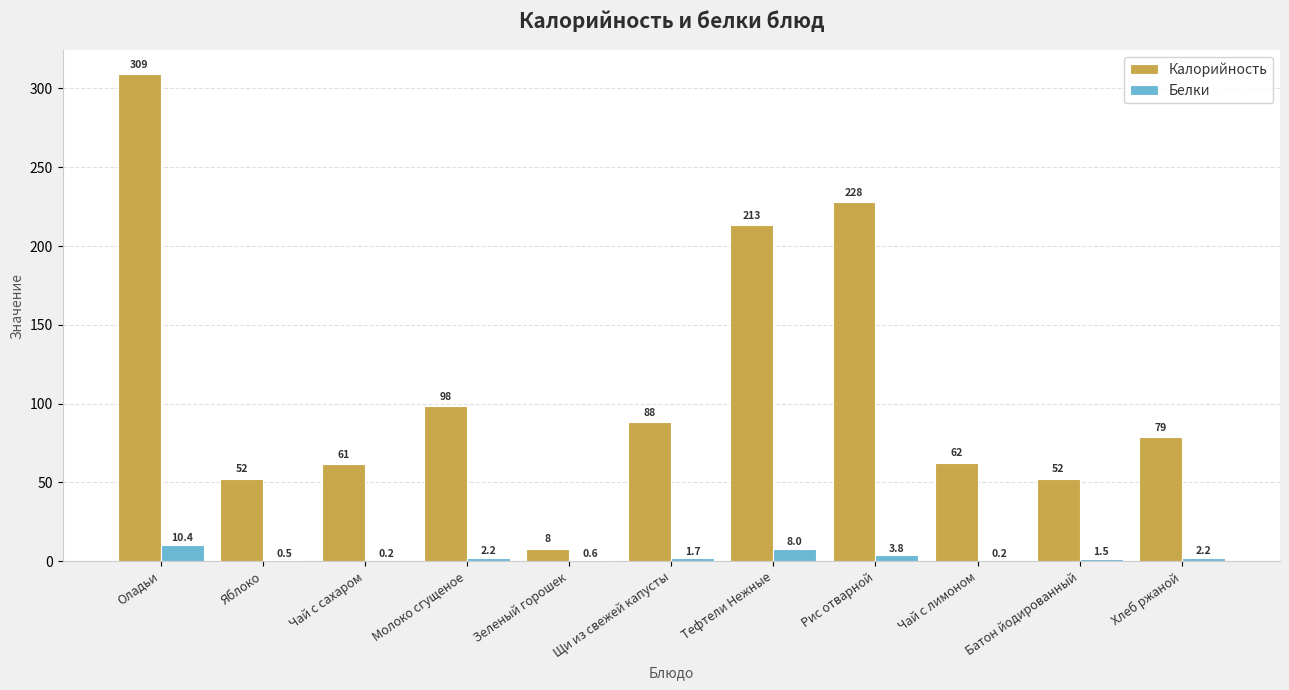

How many groups of bars are there?

11